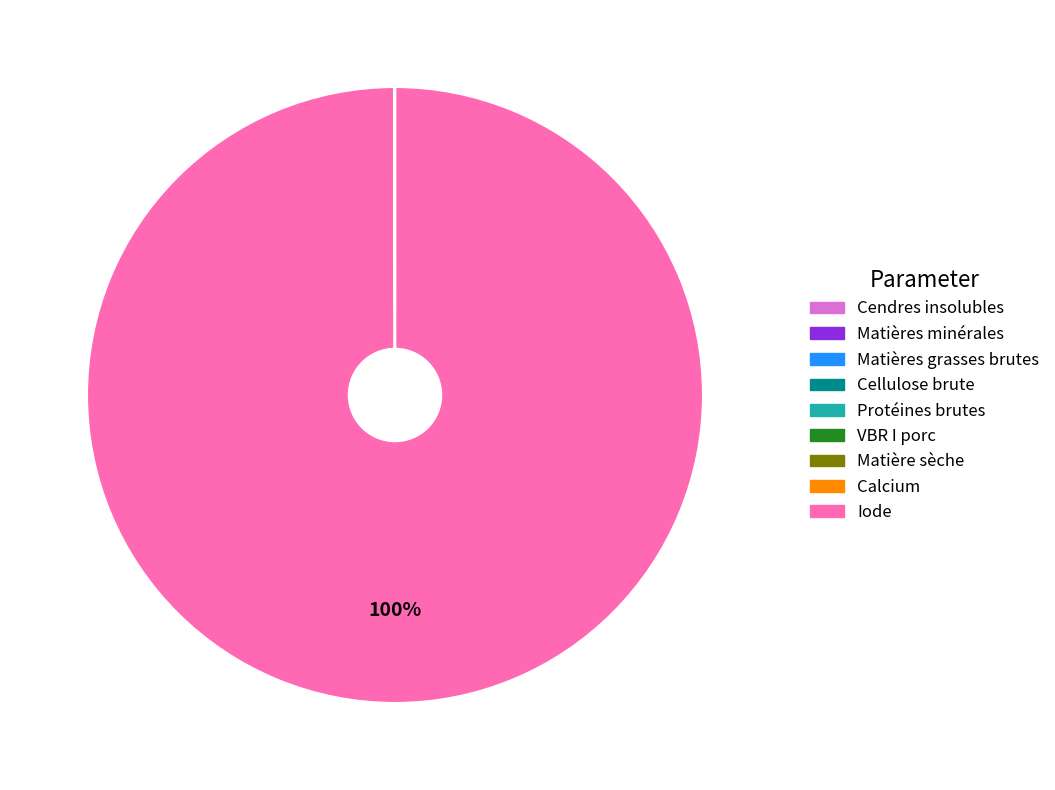

To the nearest percent, what is the difference between the largest and smallest slice percentages?

100%